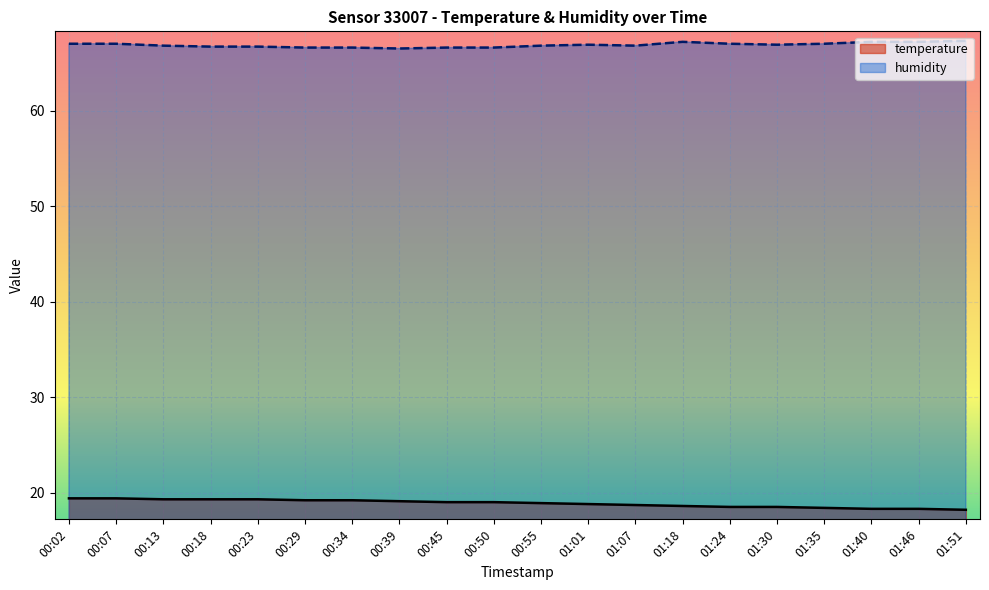

At which category does the chart reach its peak across all series?

01:51